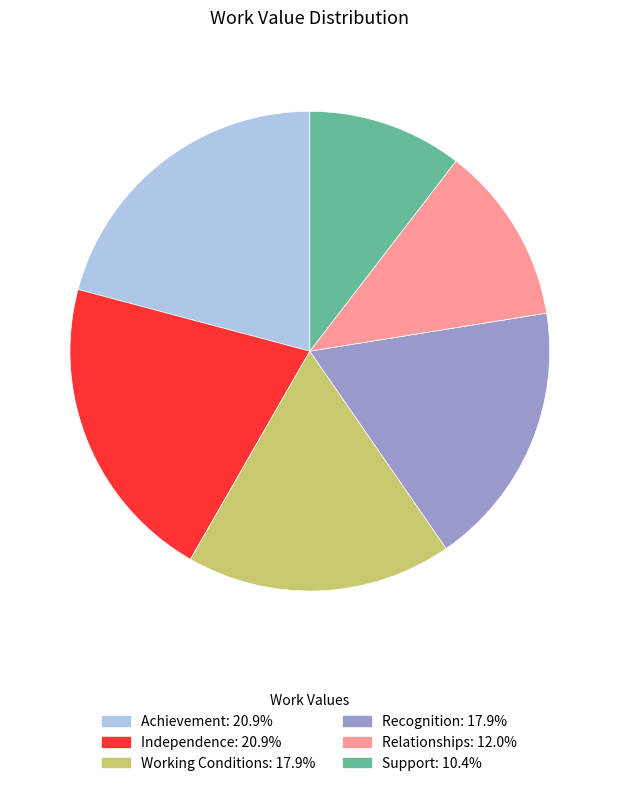

Combined, do Recognition and Working Conditions account for over 50%?

No